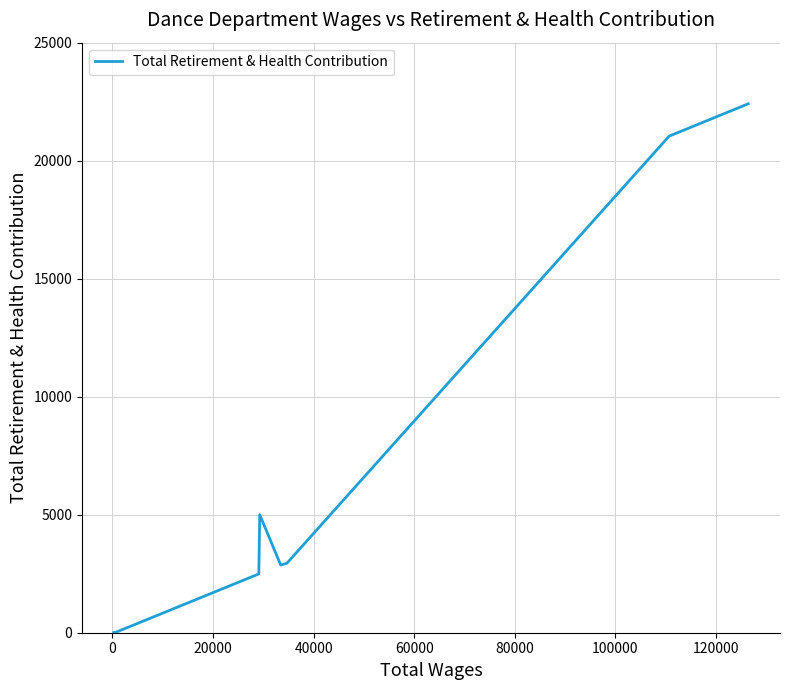

What is the difference between the maximum and minimum values?

22403